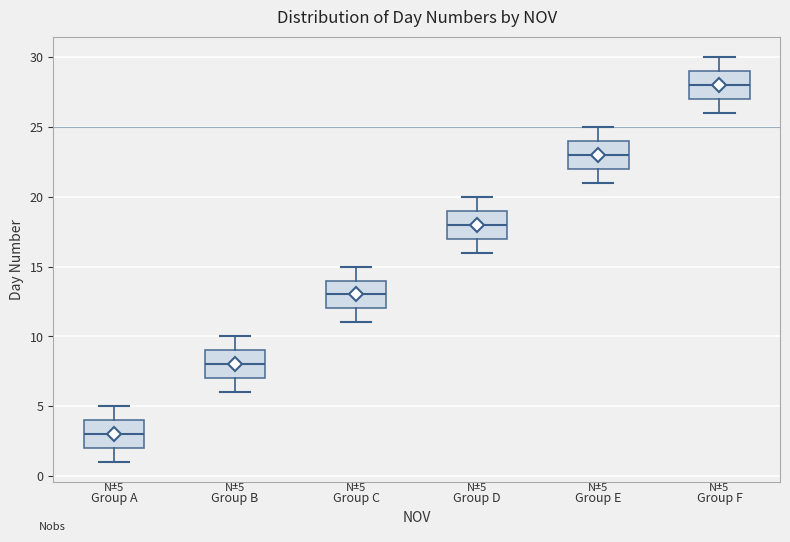

Which box's median line is the highest?

Group F